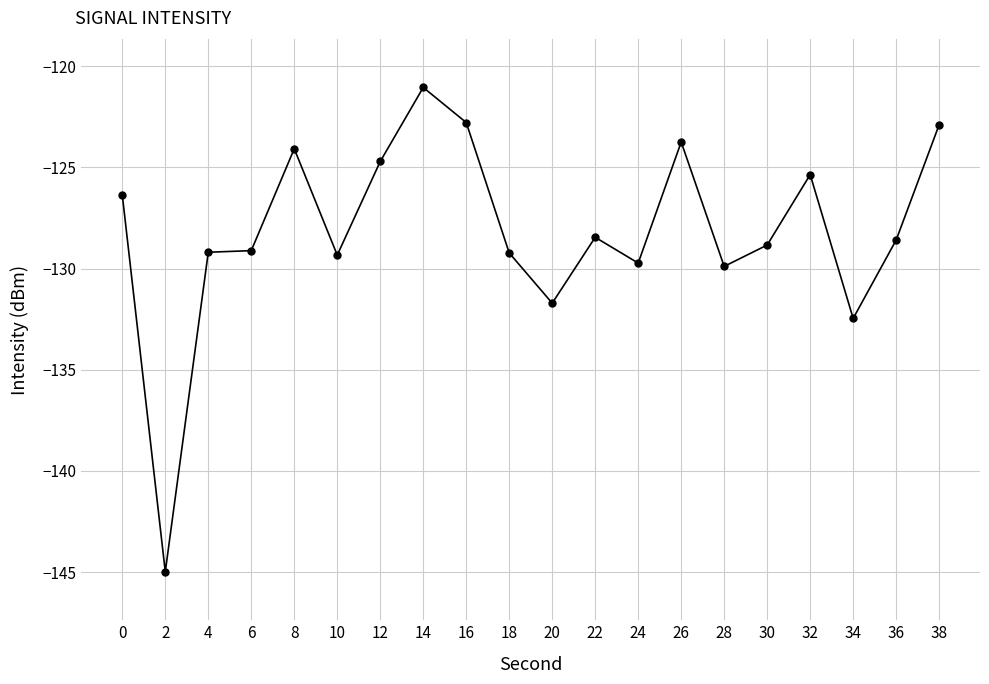

True or false: the data has more than 0 interior local peaks.

True